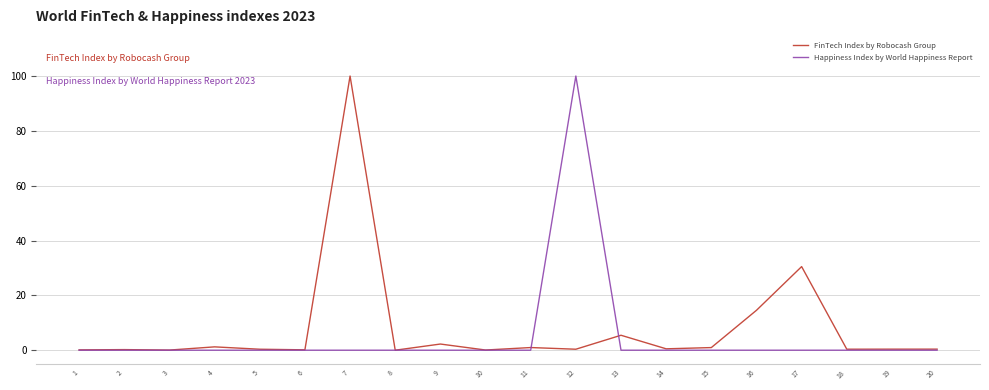

The value of Happiness Index by World Happiness Report at 7 is 68.1. True or false?

False